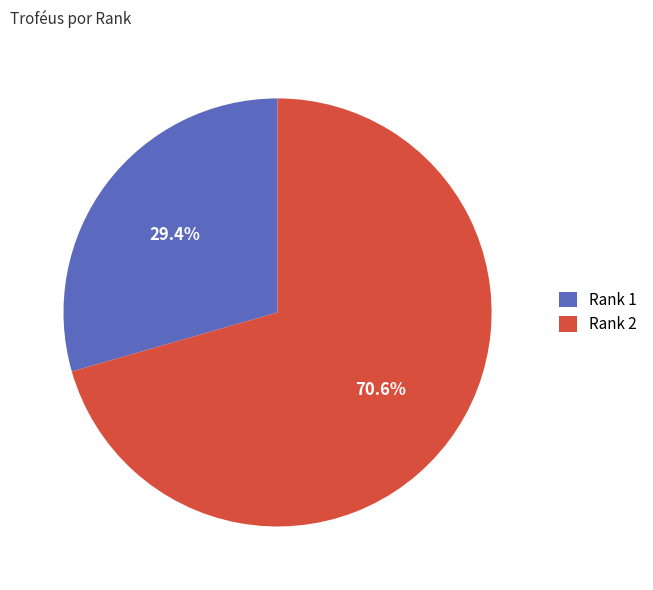

Rank the categories by value from highest to lowest.

Rank 2, Rank 1